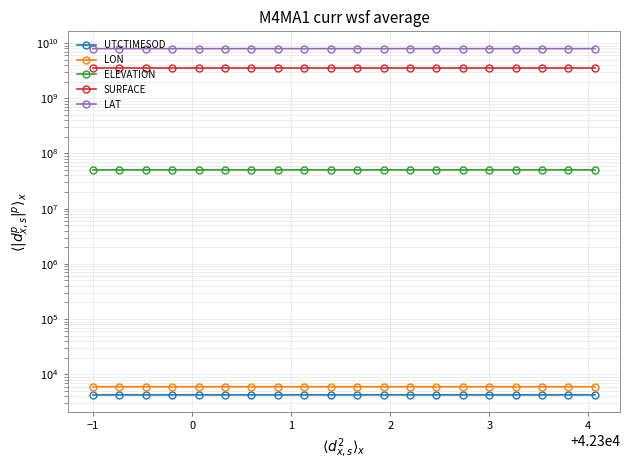

How many data points in LON are above 5945?

12